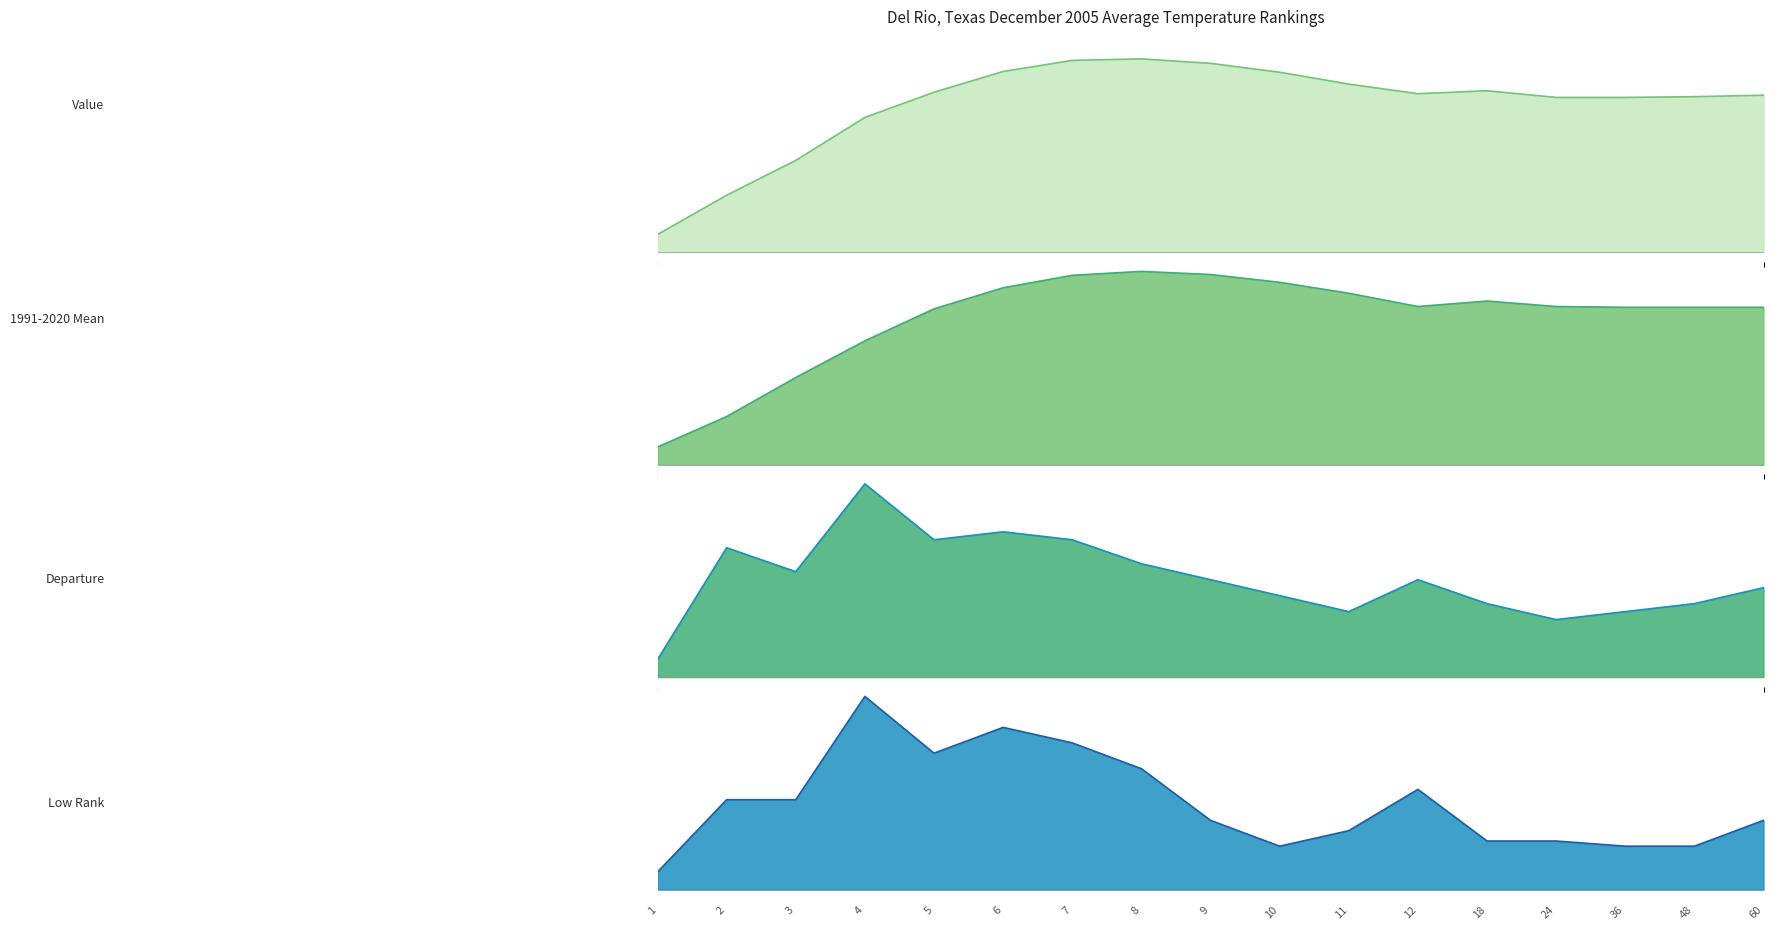

What is the highest value of the 1991-2020 Mean line series?

77.0